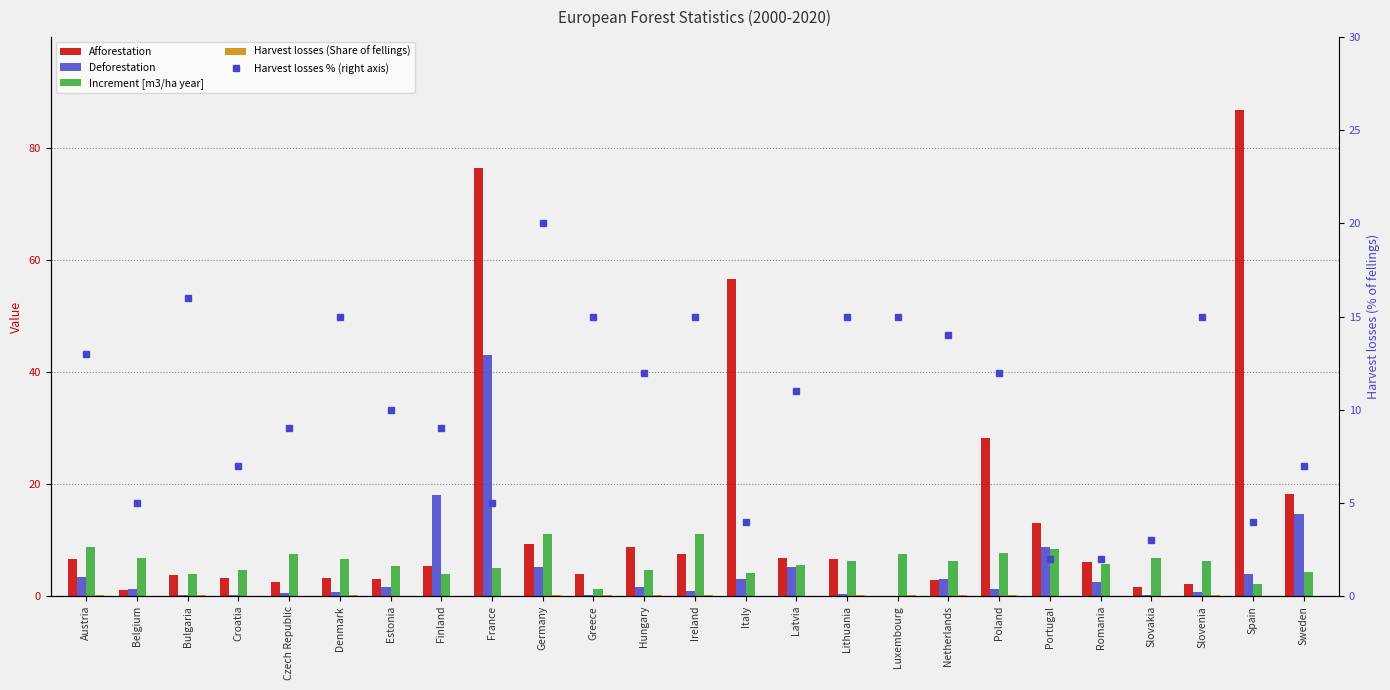

Reading left to right, what are all the values shown in this chart?

Afforestation: Austria=6.7	Belgium=1.1	Bulgaria=3.7	Croatia=3.2	Czech Republic=2.6	Denmark=3.2	Estonia=3.1	Finland=5.3	France=76.5	Germany=9.3	Greece=4.0	Hungary=8.7	Ireland=7.5	Italy=56.7	Latvia=6.9	Lithuania=6.7	Luxembourg=0.0	Netherlands=2.8	Poland=28.2	Portugal=13.1	Romania=6.1	Slovakia=1.6	Slovenia=2.2	Spain=86.8	Sweden=18.3
Deforestation: Austria=3.5	Belgium=1.2	Bulgaria=0.3	Croatia=0.2	Czech Republic=0.6	Denmark=0.7	Estonia=1.6	Finland=18.0	France=43.0	Germany=5.2	Greece=0.2	Hungary=1.7	Ireland=0.9	Italy=3.1	Latvia=5.2	Lithuania=0.4	Luxembourg=0.0	Netherlands=3.0	Poland=1.2	Portugal=8.7	Romania=2.6	Slovakia=0.2	Slovenia=0.8	Spain=4.0	Sweden=14.6
Increment [m3/ha year]: Austria=8.8	Belgium=6.9	Bulgaria=4.0	Croatia=4.6	Czech Republic=7.5	Denmark=6.7	Estonia=5.4	Finland=3.9	France=5.0	Germany=11.1	Greece=1.3	Hungary=4.7	Ireland=11.1	Italy=4.1	Latvia=5.5	Lithuania=6.3	Luxembourg=7.5	Netherlands=6.2	Poland=7.7	Portugal=8.5	Romania=5.7	Slovakia=6.9	Slovenia=6.3	Spain=2.1	Sweden=4.4
Harvest losses (Share of fellings): Austria=0.1	Belgium=0.1	Bulgaria=0.2	Croatia=0.1	Czech Republic=0.1	Denmark=0.1	Estonia=0.1	Finland=0.1	France=0.1	Germany=0.2	Greece=0.1	Hungary=0.1	Ireland=0.1	Italy=0.0	Latvia=0.1	Lithuania=0.1	Luxembourg=0.1	Netherlands=0.1	Poland=0.1	Portugal=0.0	Romania=0.0	Slovakia=0.0	Slovenia=0.1	Spain=0.0	Sweden=0.1
Harvest losses % (right axis): Austria=13.0	Belgium=5.0	Bulgaria=16.0	Croatia=7.0	Czech Republic=9.0	Denmark=15.0	Estonia=10.0	Finland=9.0	France=5.0	Germany=20.0	Greece=15.0	Hungary=12.0	Ireland=15.0	Italy=4.0	Latvia=11.0	Lithuania=15.0	Luxembourg=15.0	Netherlands=14.0	Poland=12.0	Portugal=2.0	Romania=2.0	Slovakia=3.0	Slovenia=15.0	Spain=4.0	Sweden=7.0